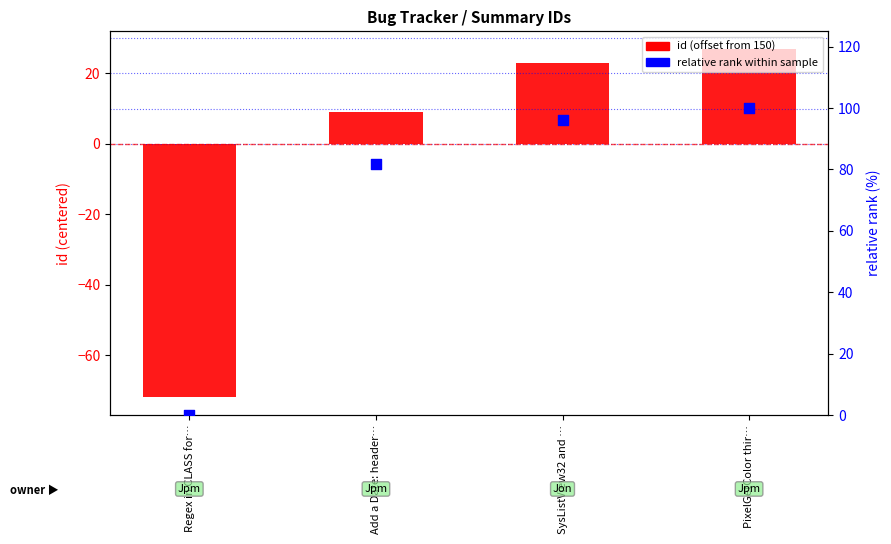

At which category is the sum across all series the highest?

PixelGetColor thir…